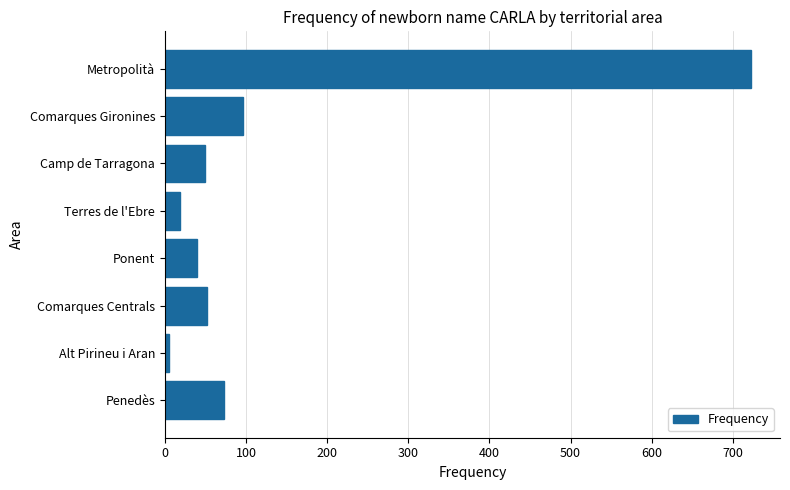

Where is the data nearest to the value 363?

Comarques Gironines